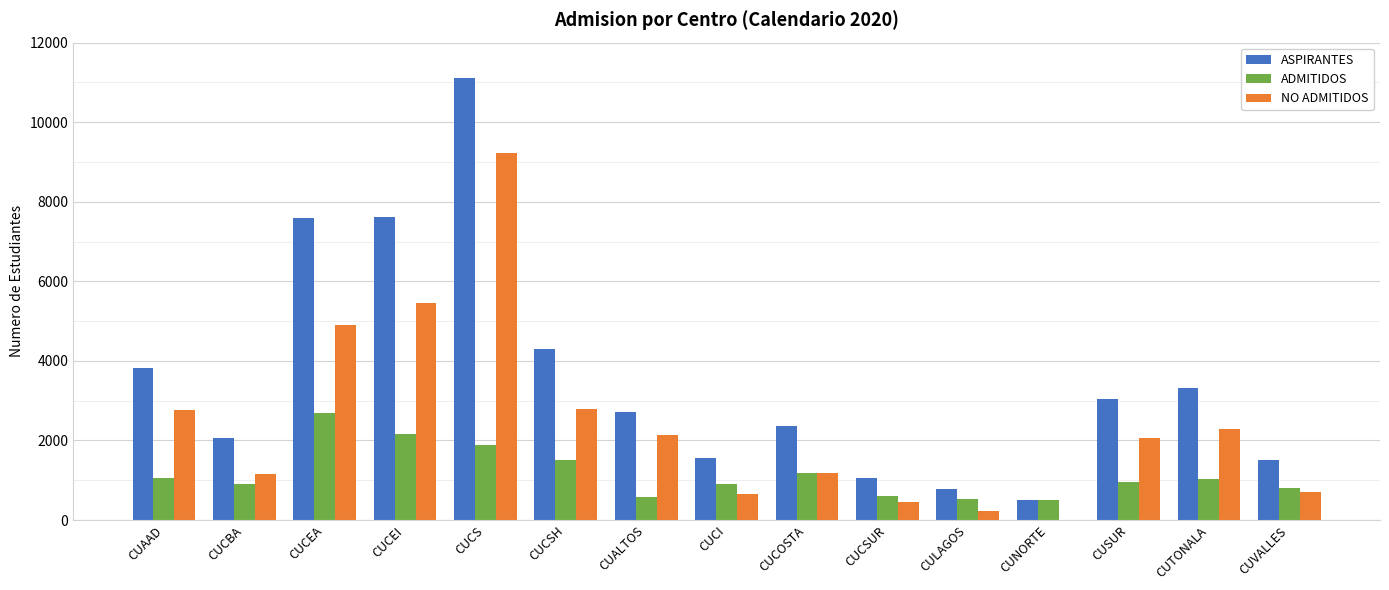

How many distinct data groups are displayed?

3